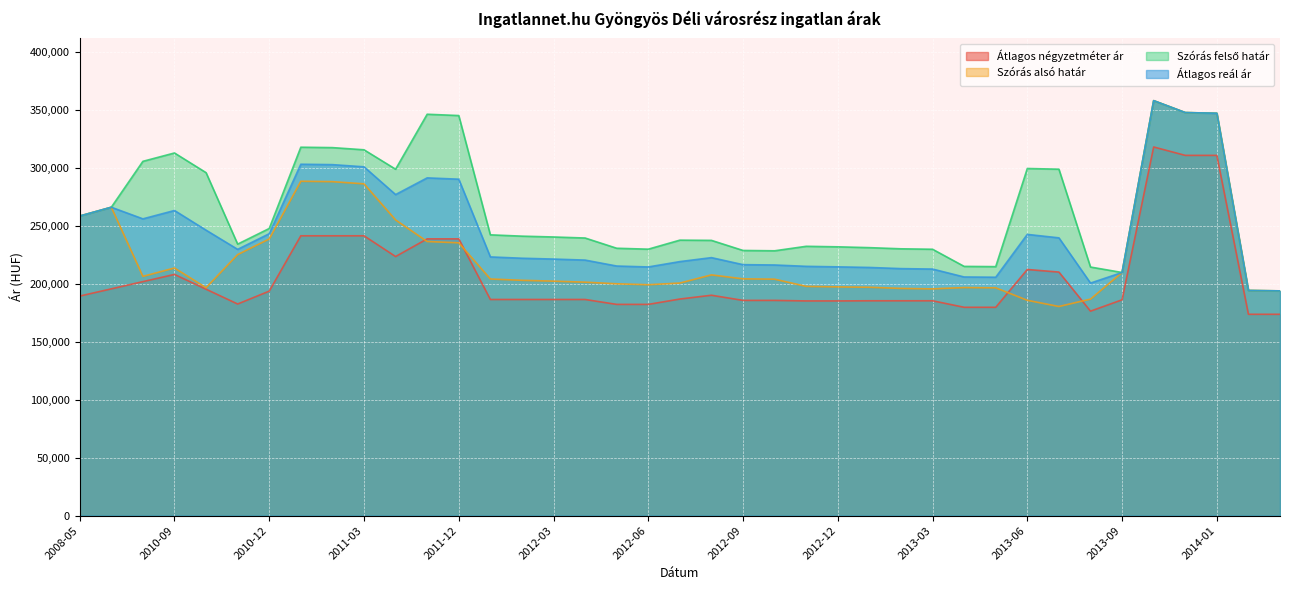

What is the difference between the Szórás felső határ values at 2013-12 and 2012-01?

105502